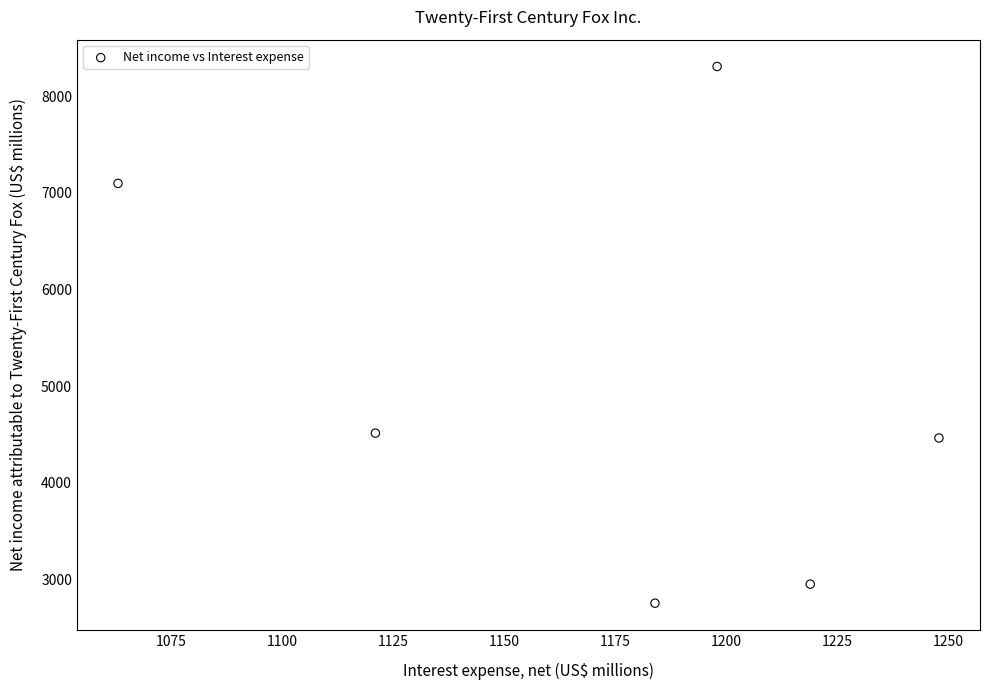

What is the average Y value?

5015